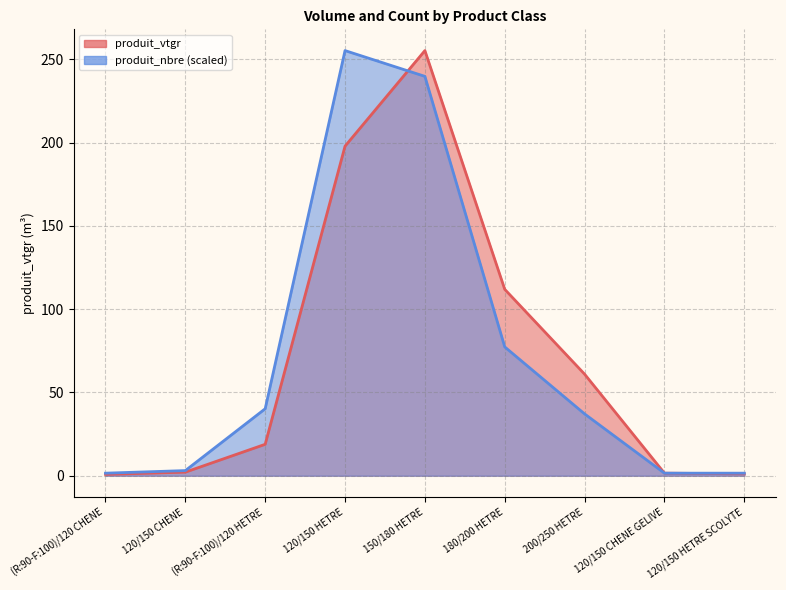

Which series has the largest range (max minus min)?

produit_vtgr